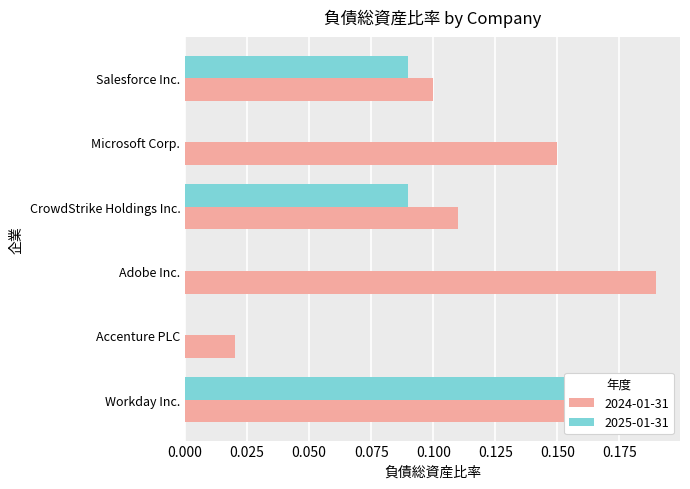

What position from the left is Salesforce Inc.?

6